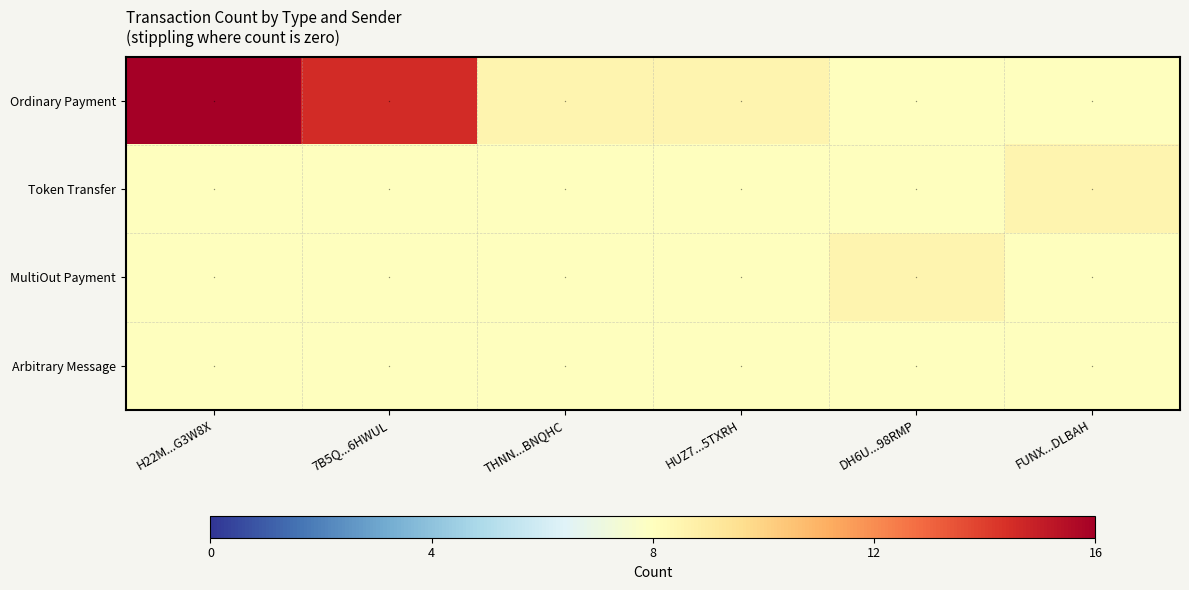

Which series has the largest total across all categories?

Ordinary Payment